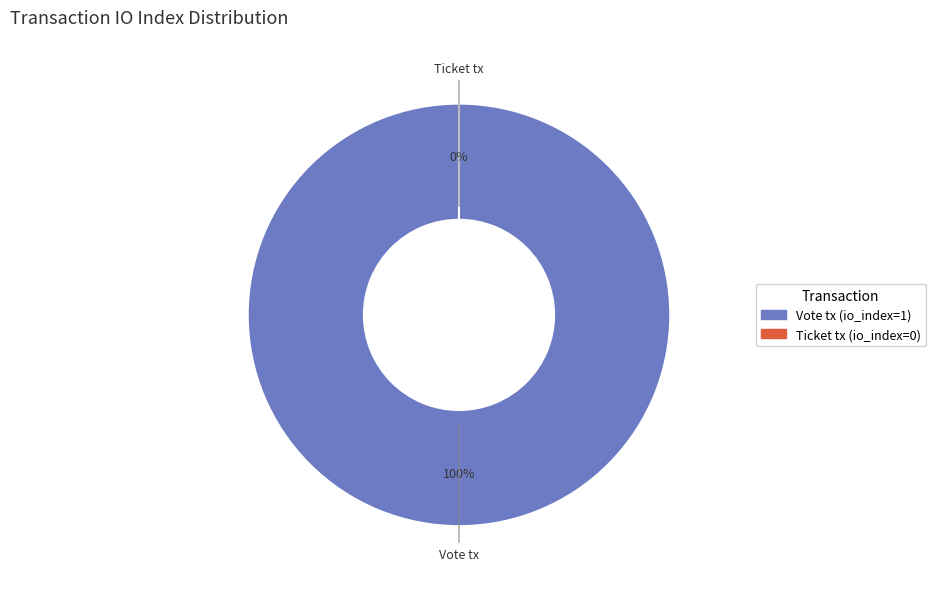

Which category has the smallest portion of the pie?

Ticket tx